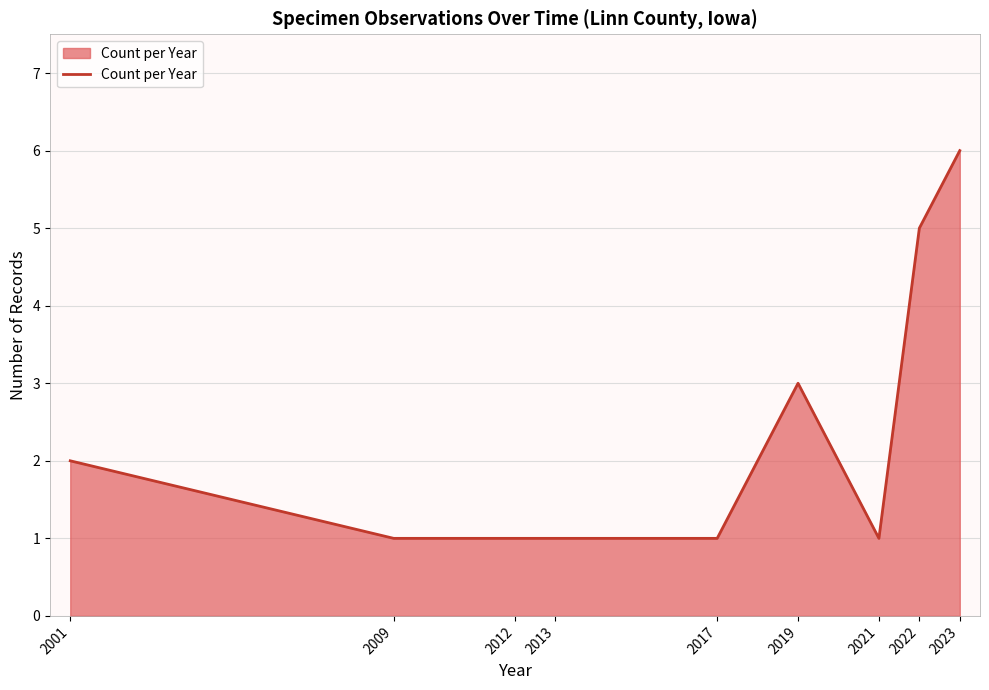

What is the change in value from 2012 to 2022?

+4